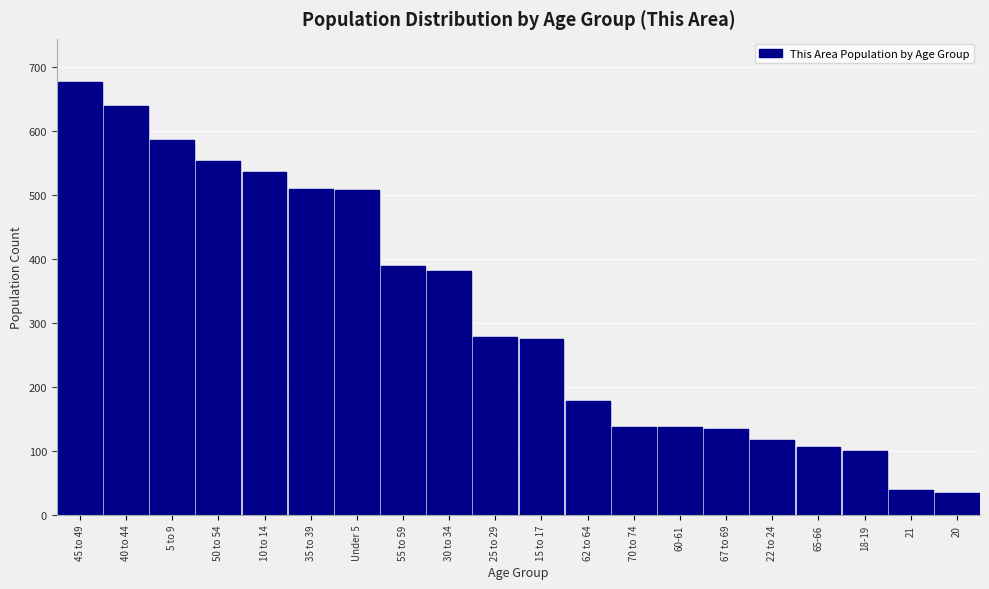

Is it true that the value at 10 to 14 is 109?

False